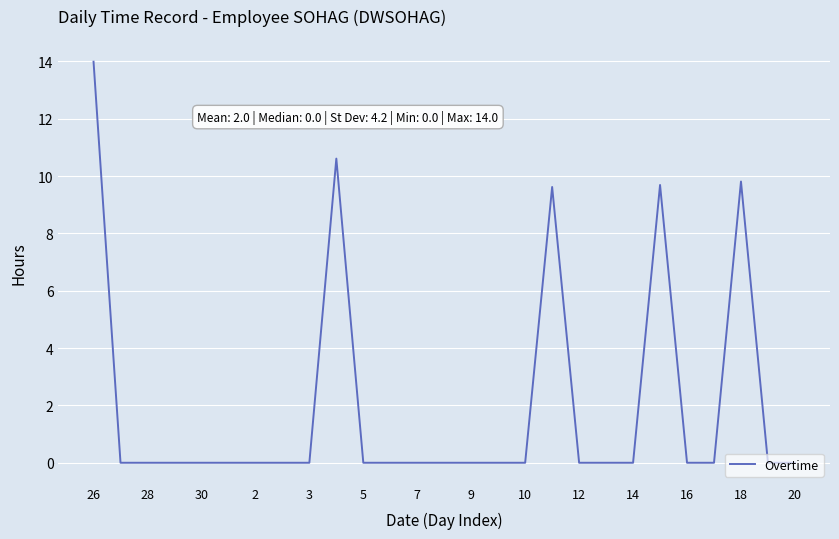

What is the greatest value displayed?

14.0